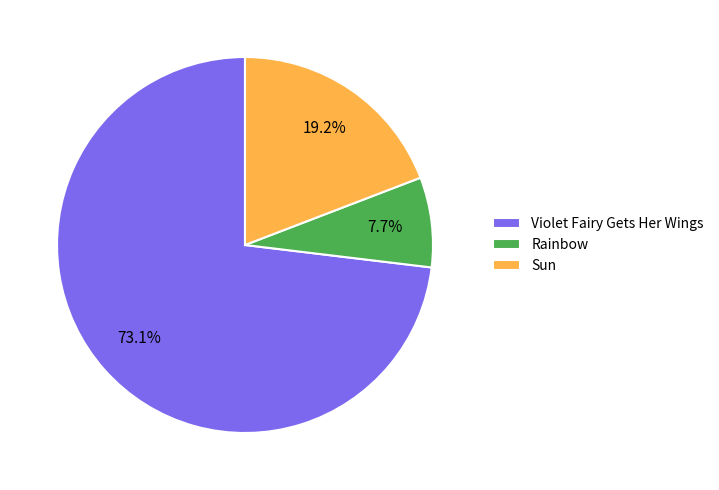

What percentage is the Sun slice, to the nearest percent?

19%